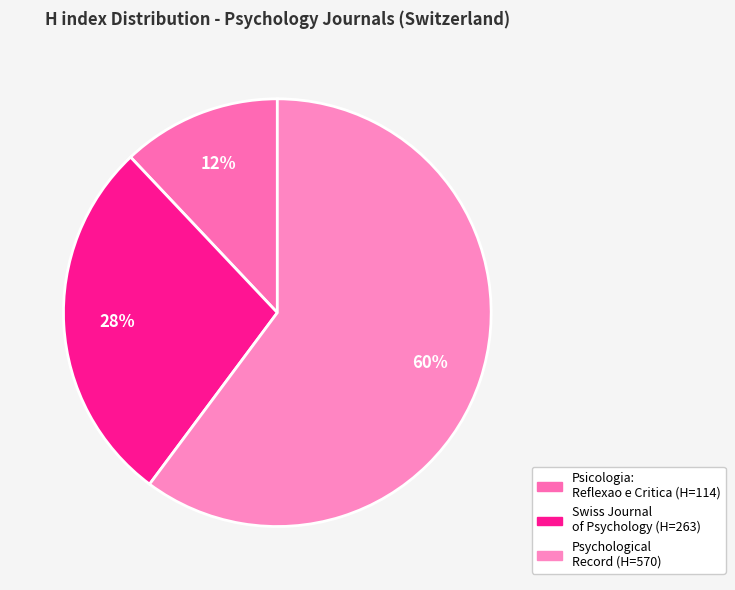

Does any single category account for the majority?

Yes